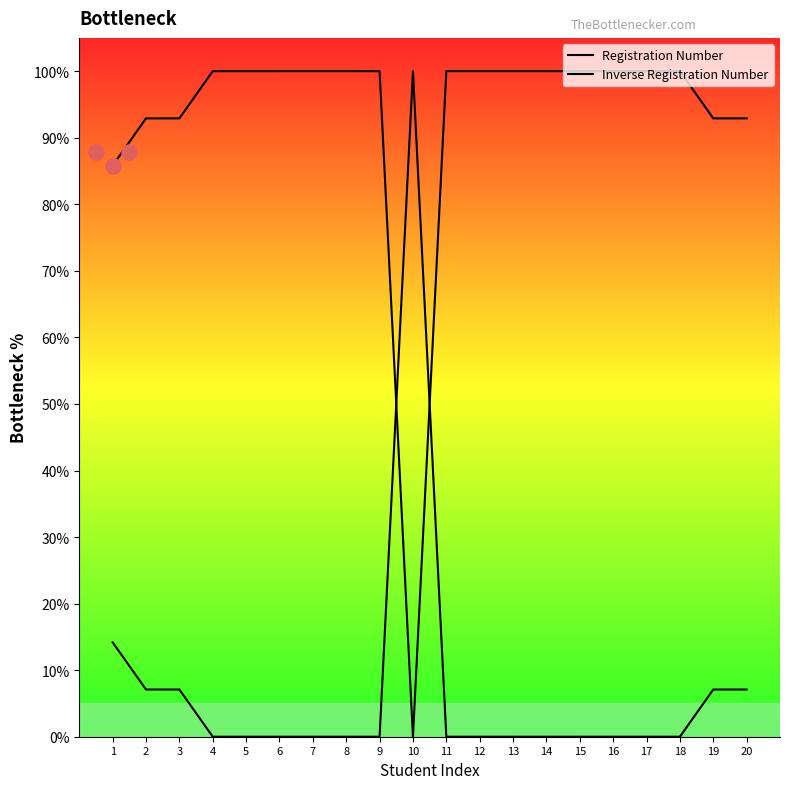

At how many categories does at least one series exceed 28?

20